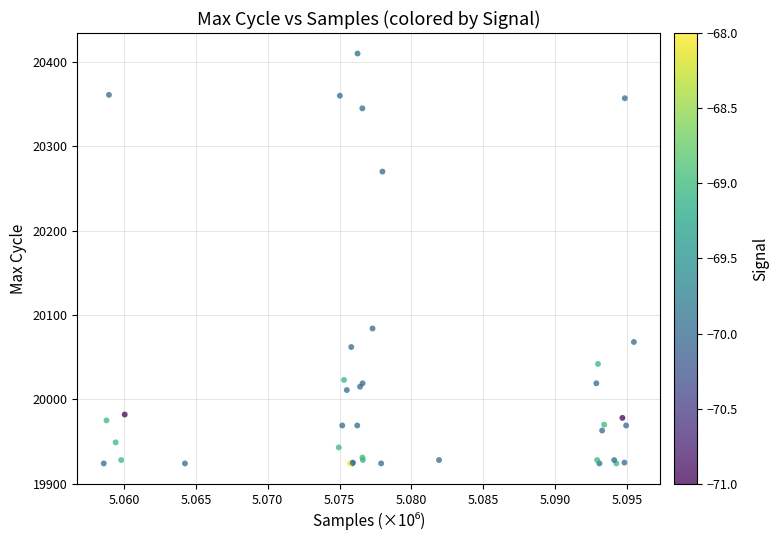

What Y value in the scatter plot is closest to 20167?

20084